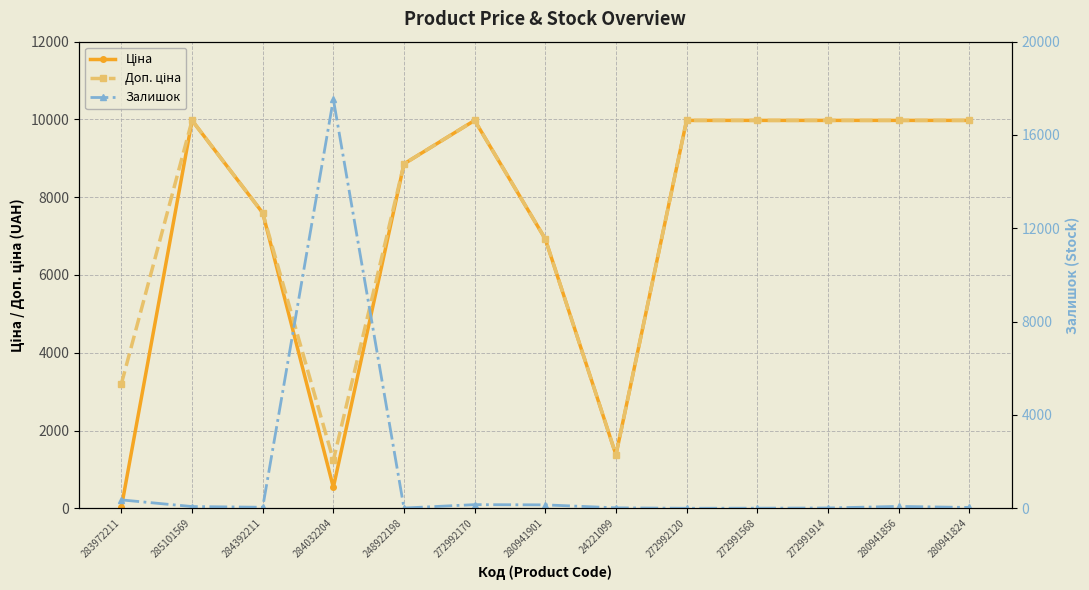

At how many categories does at least one series exceed 8860?

8